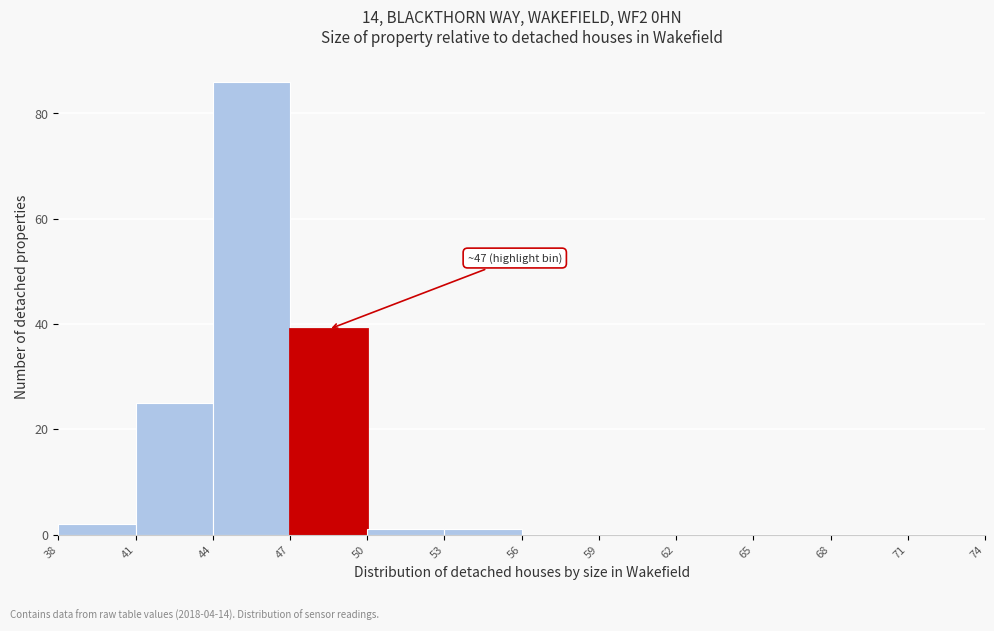

Over which range of the x-axis is the bar tallest?

44 to 47